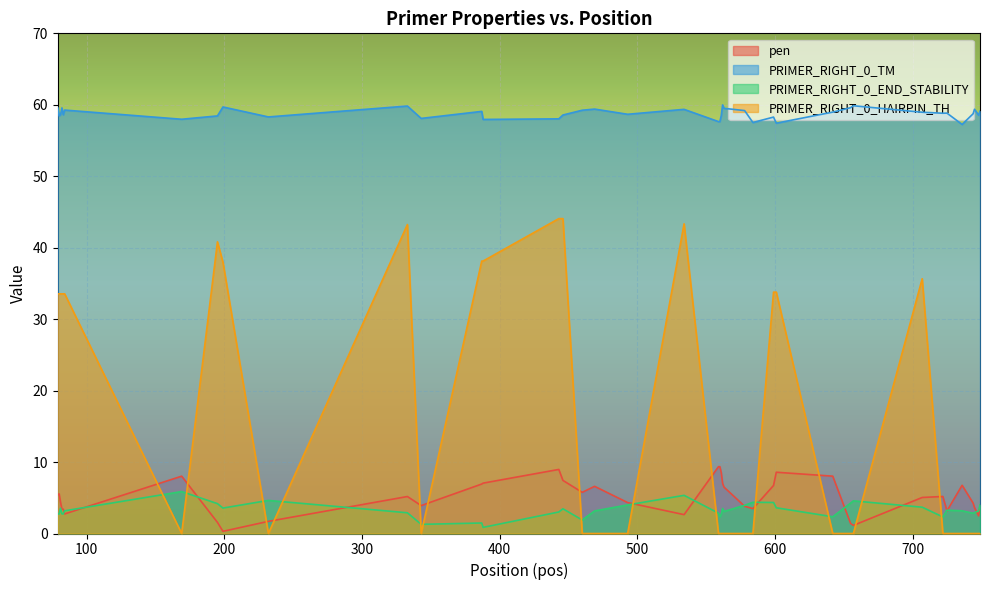

What is the difference between the maximum and minimum values in the PRIMER_RIGHT_0_END_STABILITY series?

5.0